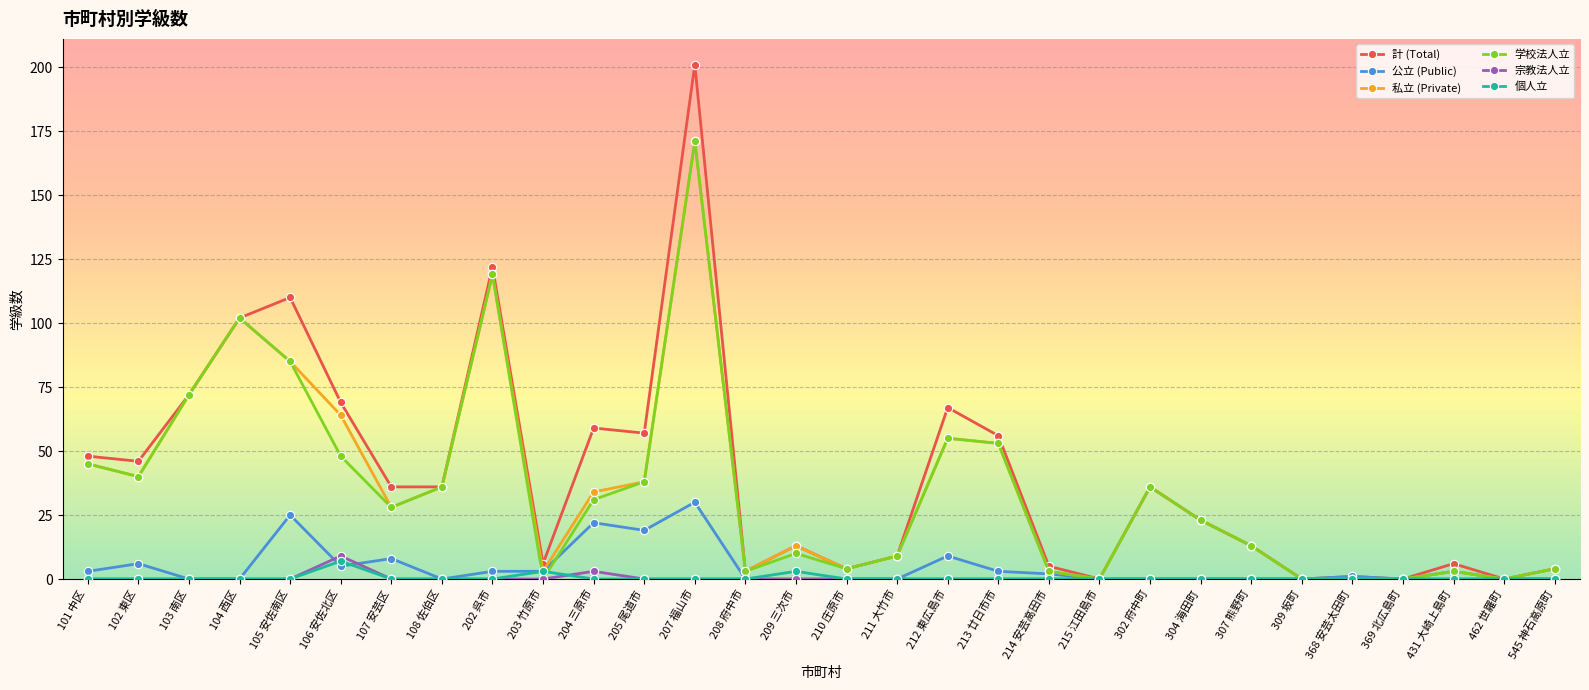

Reading left to right, list all the values displayed in this chart.

計 (Total): 48	46	72	102	110	69	36	36	122	6	59	57	201	3	13	4	9	67	56	5	0	36	23	13	0	1	0	6	0	4
公立 (Public): 3	6	0	0	25	5	8	0	3	3	22	19	30	0	0	0	0	9	3	2	0	0	0	0	0	1	0	3	0	0
私立 (Private): 45	40	72	102	85	64	28	36	119	3	34	38	171	3	13	4	9	55	53	3	0	36	23	13	0	0	0	3	0	4
学校法人立: 45	40	72	102	85	48	28	36	119	0	31	38	171	3	10	4	9	55	53	3	0	36	23	13	0	0	0	3	0	4
宗教法人立: 0	0	0	0	0	9	0	0	0	0	3	0	0	0	0	0	0	0	0	0	0	0	0	0	0	0	0	0	0	0
個人立: 0	0	0	0	0	7	0	0	0	3	0	0	0	0	3	0	0	0	0	0	0	0	0	0	0	0	0	0	0	0